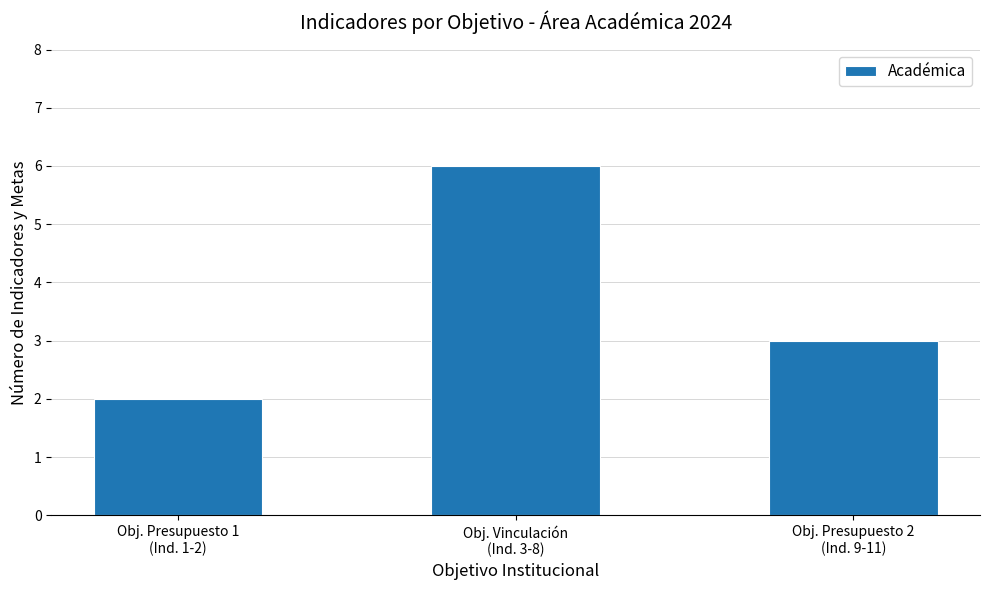

What is the value of the 1st bar from the left?

2